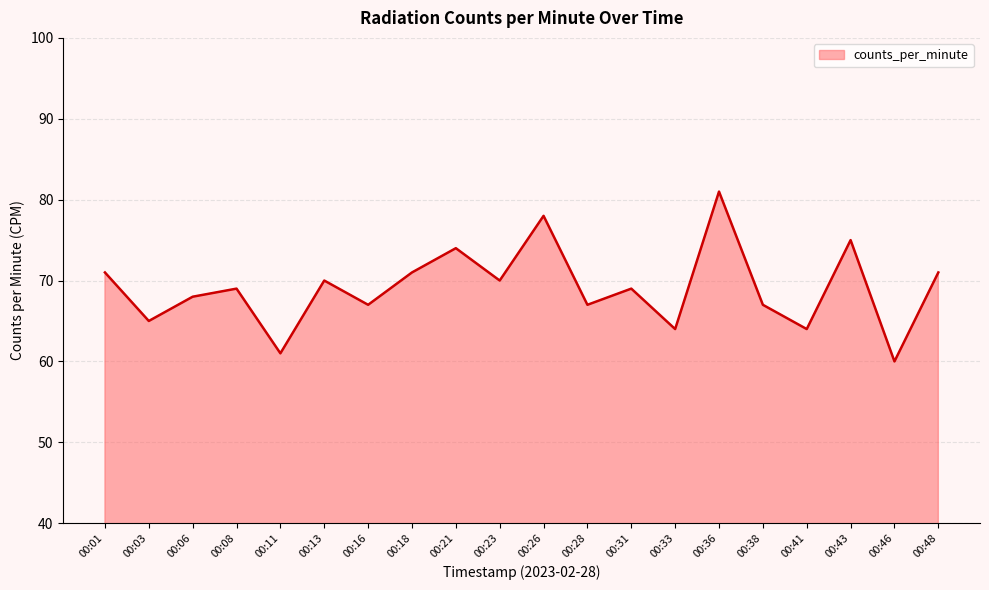

Where is the first local minimum?

00:03